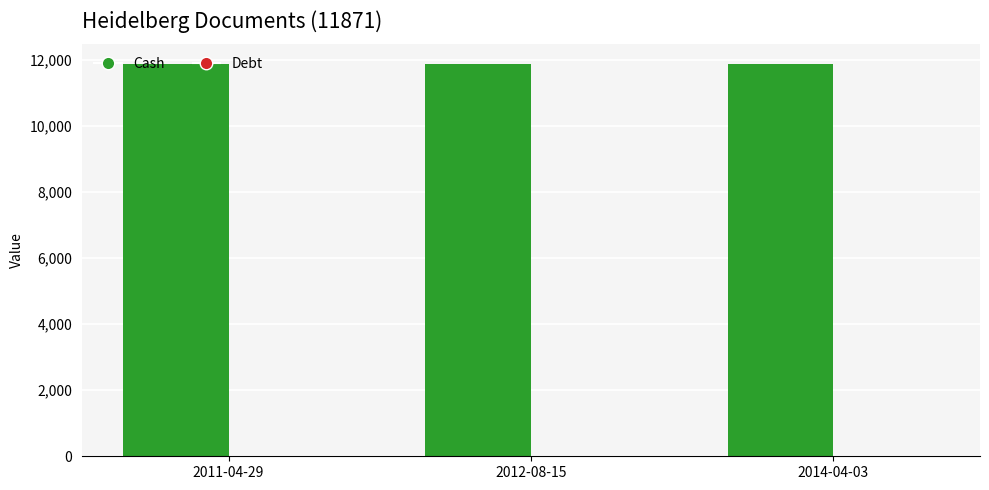

What is the greatest value displayed?

11871